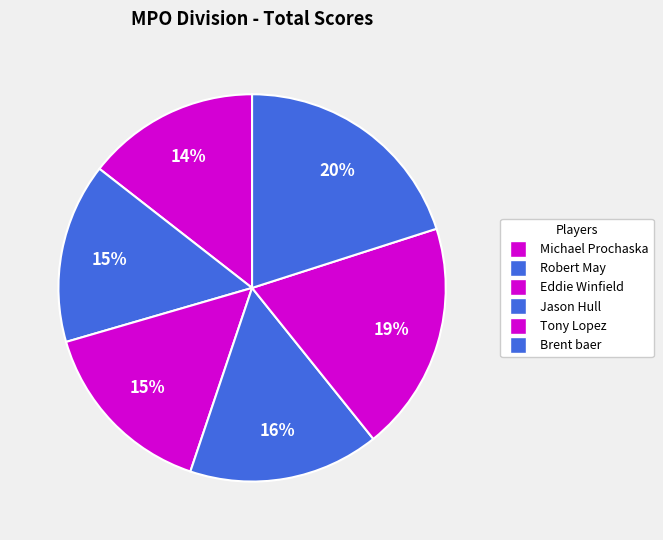

What is the change in value from Robert May to Eddie Winfield?

+1